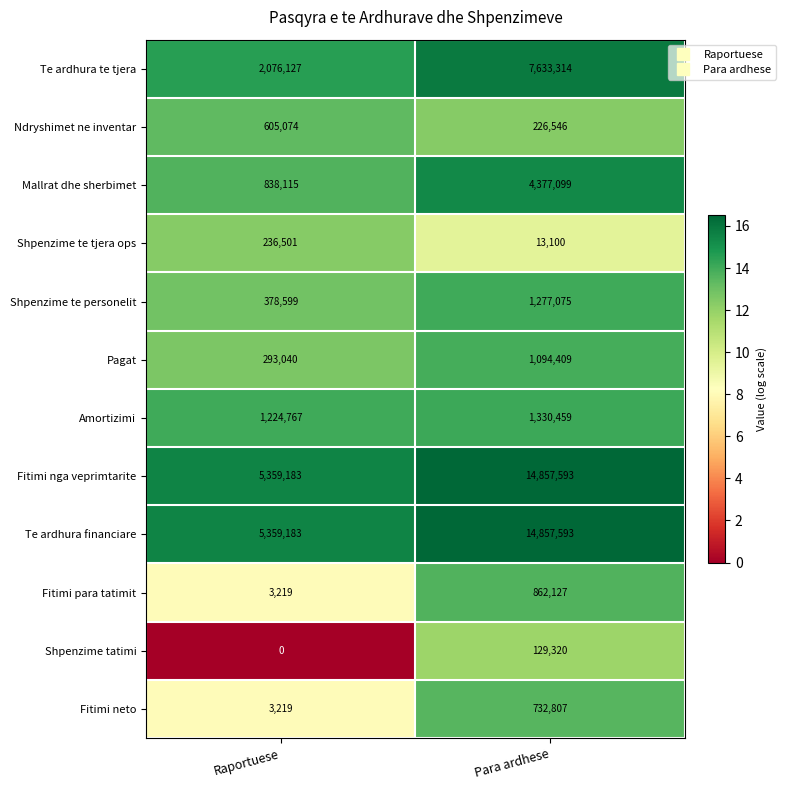

Reading right to left, list all the values displayed in this chart.

Te ardhura te tjera: Para ardhese=7633314	Raportuese=2076127
Ndryshimet ne inventar: Para ardhese=226546	Raportuese=605074
Mallrat dhe sherbimet: Para ardhese=4377099	Raportuese=838115
Shpenzime te tjera ops: Para ardhese=13100	Raportuese=236501
Shpenzime te personelit: Para ardhese=1277075	Raportuese=378599
Pagat: Para ardhese=1094409	Raportuese=293040
Amortizimi: Para ardhese=1330459	Raportuese=1224767
Fitimi nga veprimtarite: Para ardhese=14857593	Raportuese=5359183
Te ardhura financiare: Para ardhese=14857593	Raportuese=5359183
Fitimi para tatimit: Para ardhese=862127	Raportuese=3219
Shpenzime tatimi: Para ardhese=129320	Raportuese=0
Fitimi neto: Para ardhese=732807	Raportuese=3219